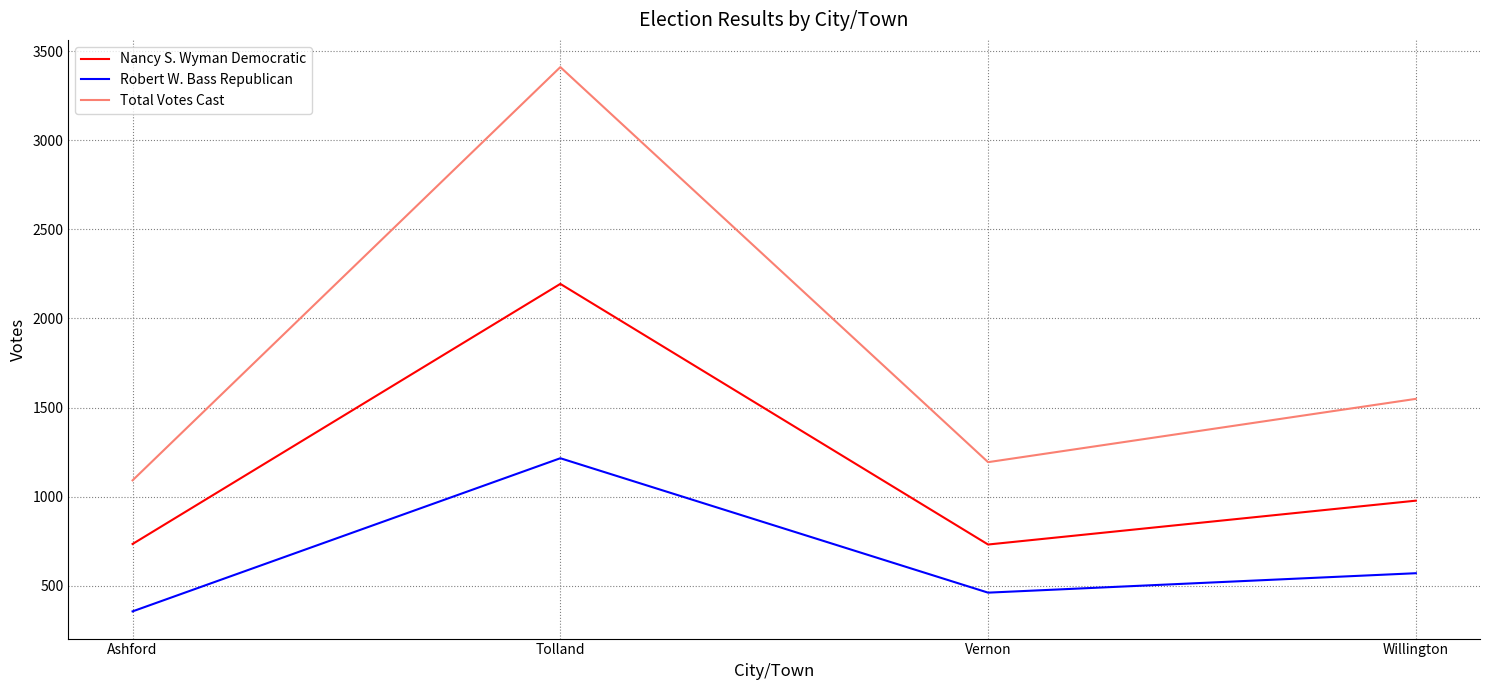

How many interior local peaks does the Nancy S. Wyman Democratic series have?

1